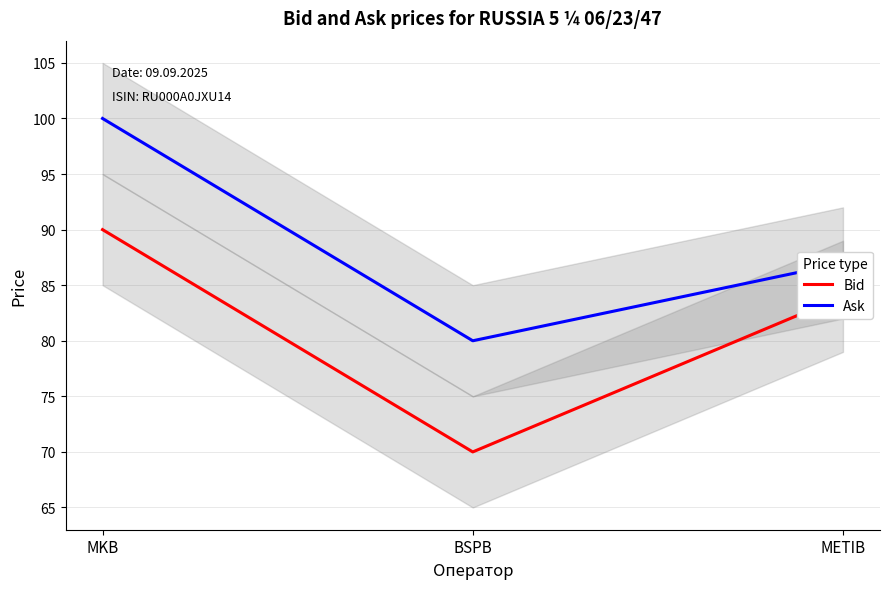

At which label does Ask first exceed 87?

MKB